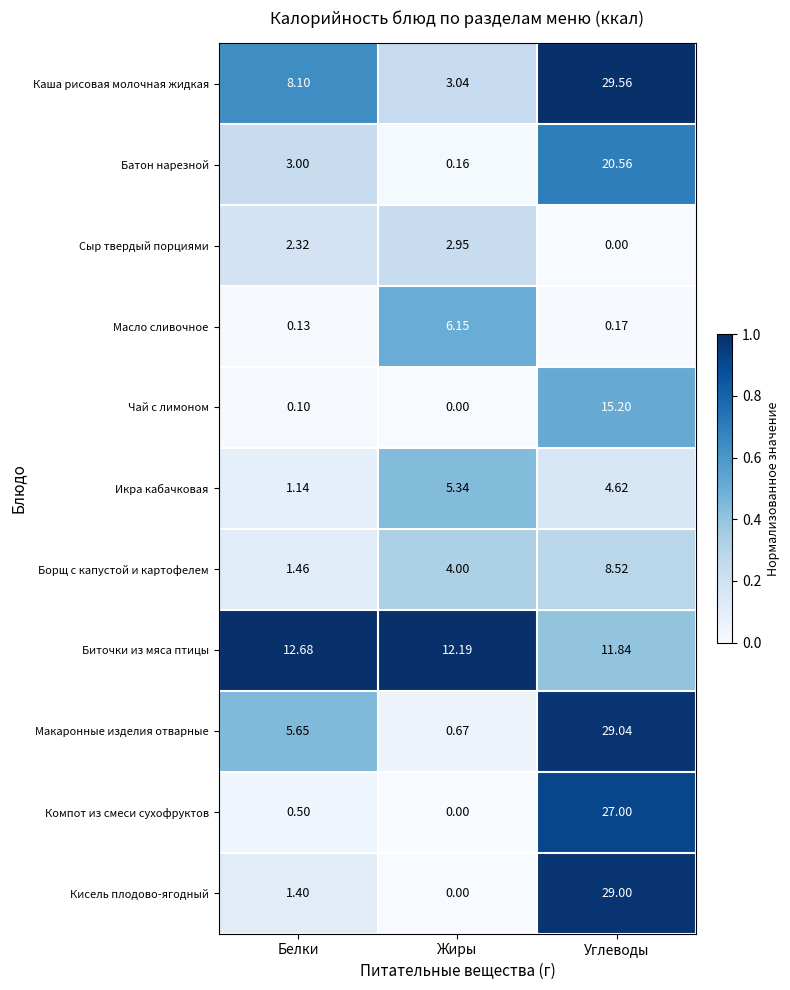

At which label is Компот из смеси сухофруктов closest to 13?

Белки